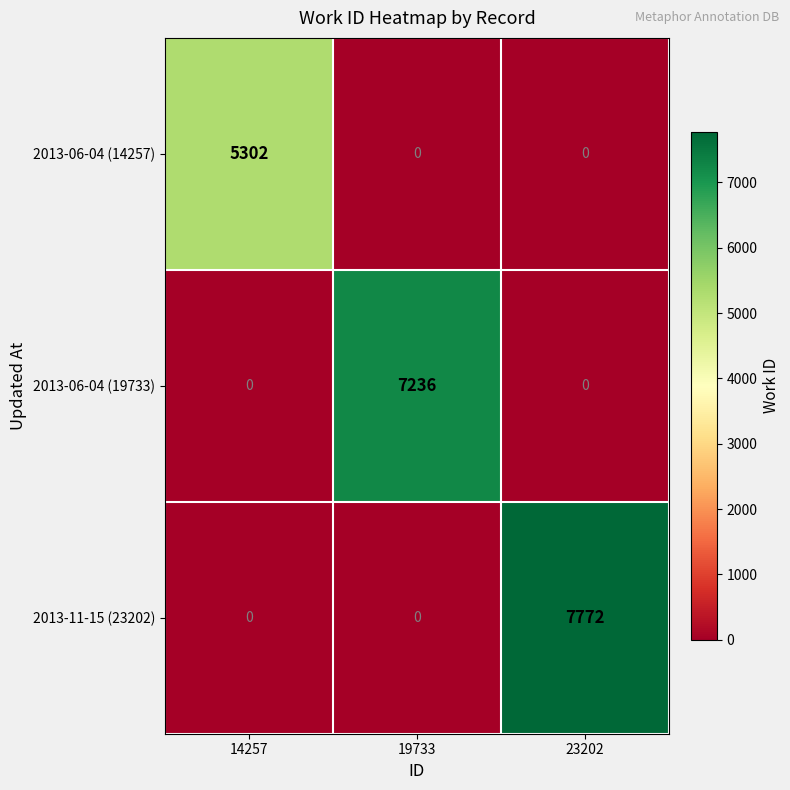

How many series are shown in this chart?

3